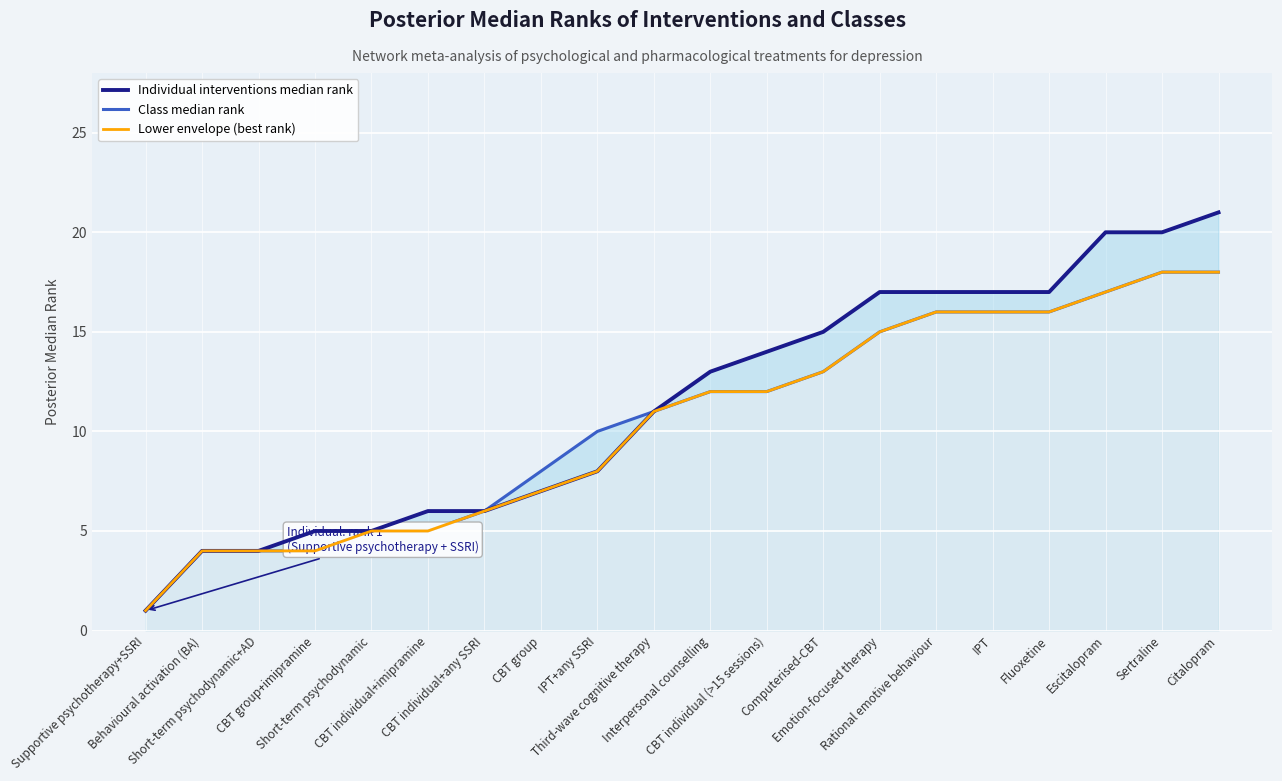

What is the sum of the Lower envelope (best rank) values at Short-term psychodynamic+AD and Escitalopram?

21